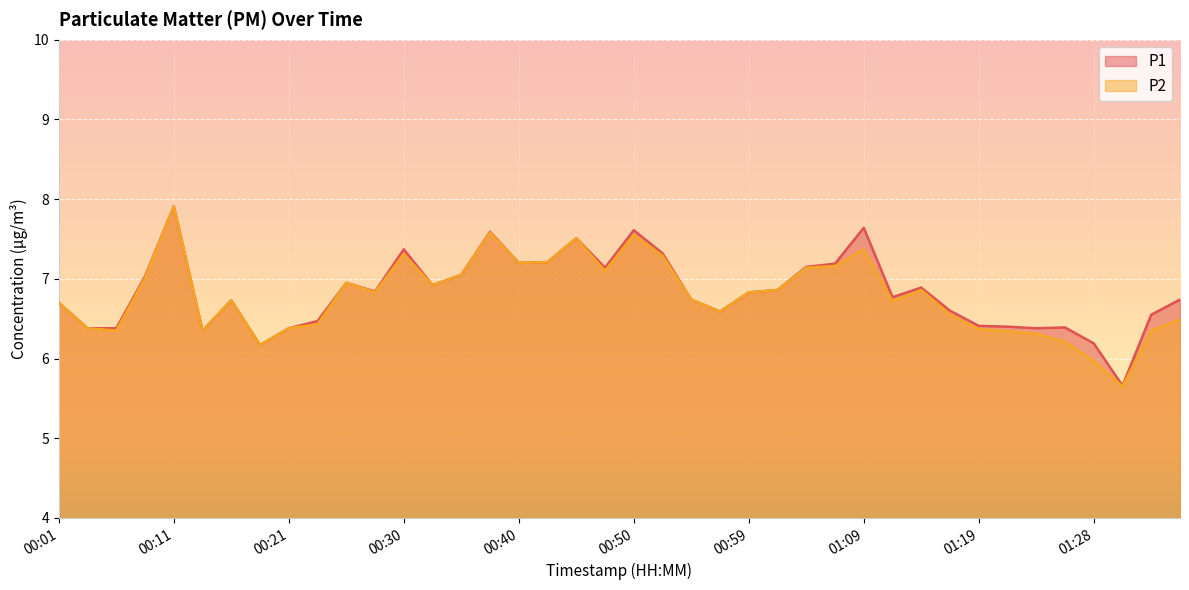

The value of P1 at 00:37 is 7.6. True or false?

True